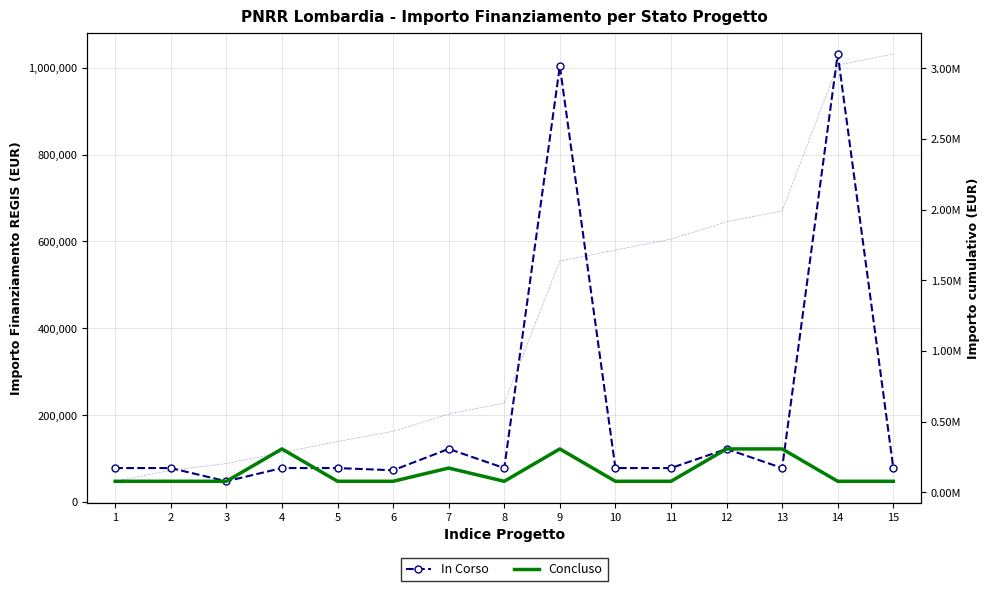

What is the spread (max minus min) of values at 7?

44095